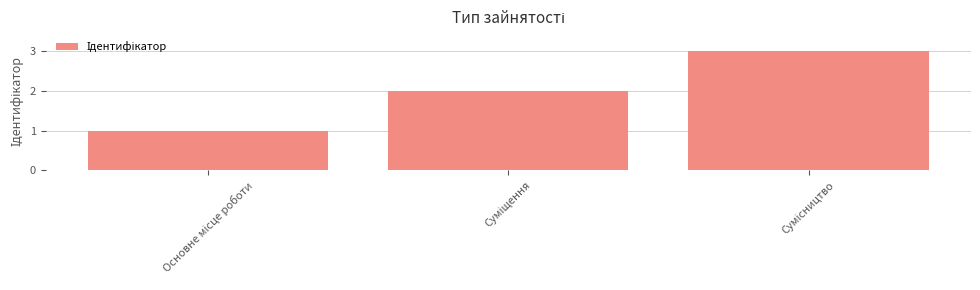

What is the greatest value displayed?

3